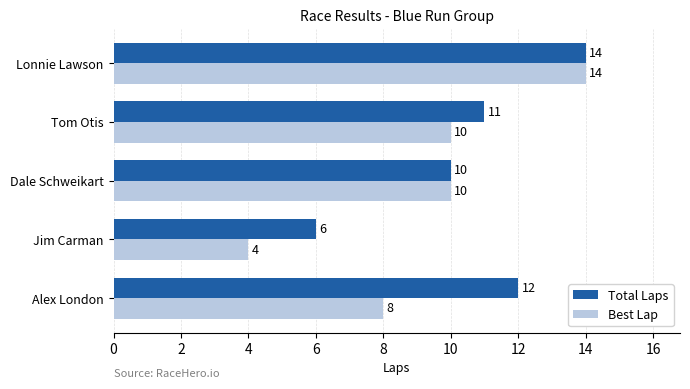

What is the difference between the maximum and minimum values in the Best Lap series?

10